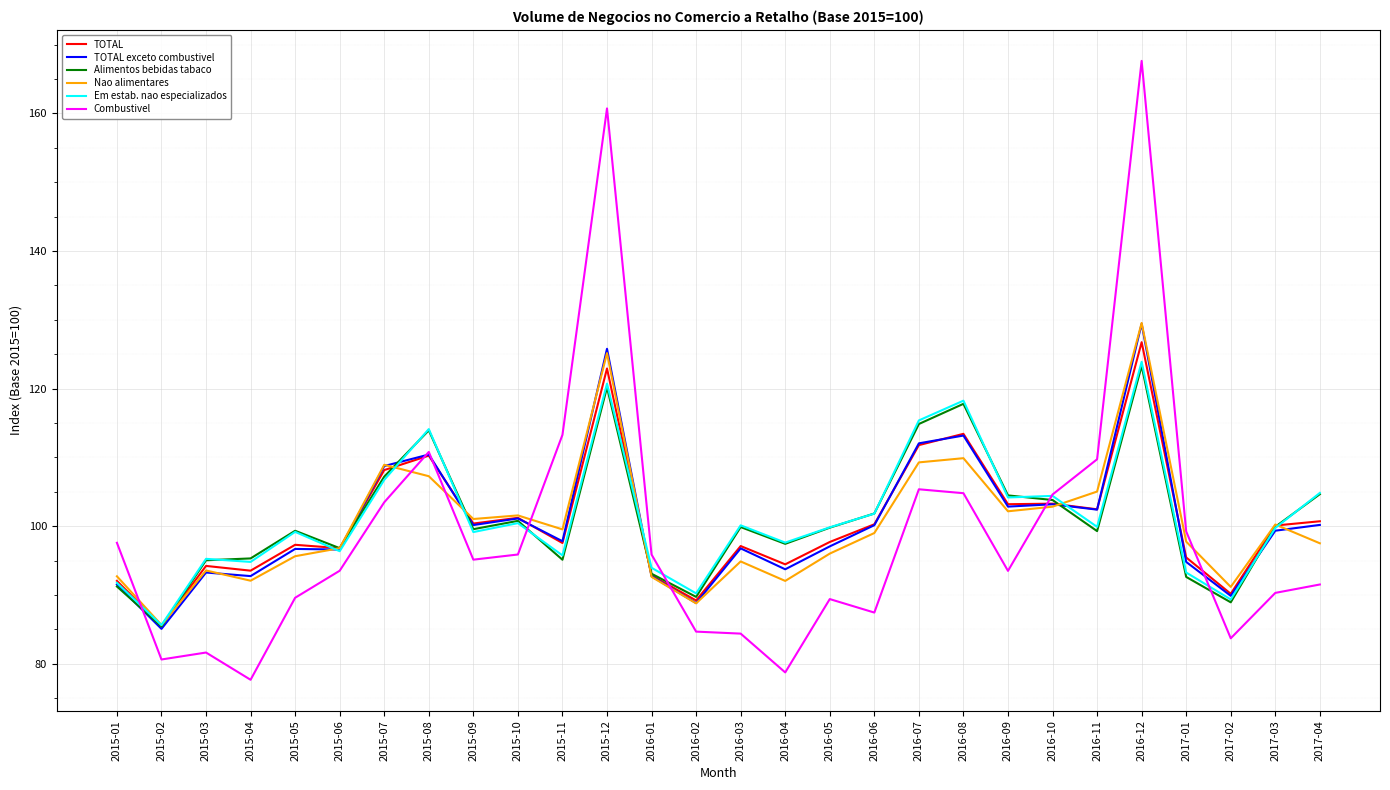

How many distinct data groups are displayed?

6